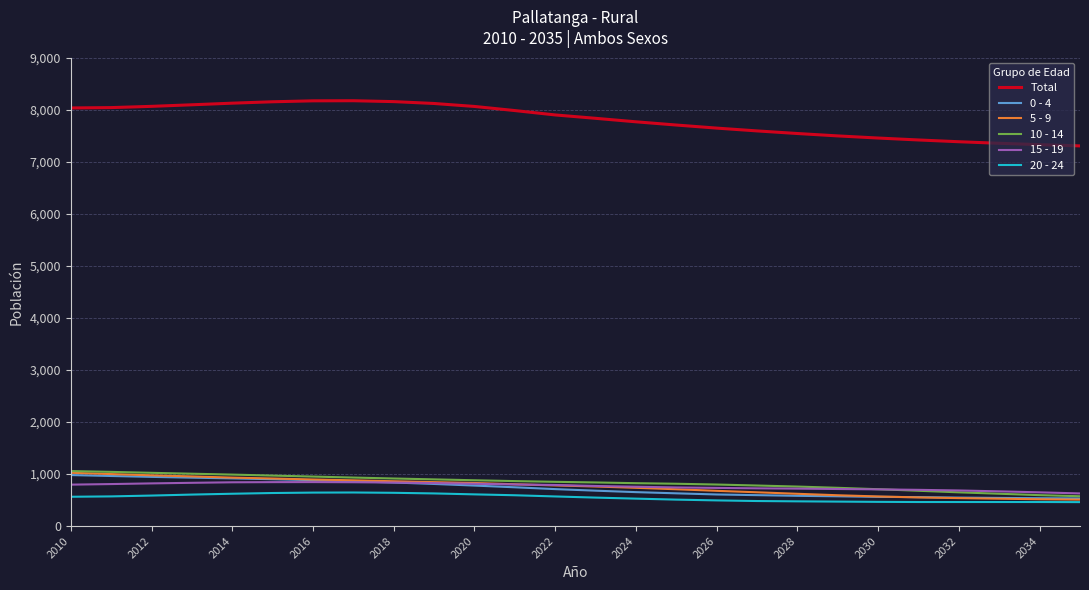

What is the average value of the 10 - 14 series?

836